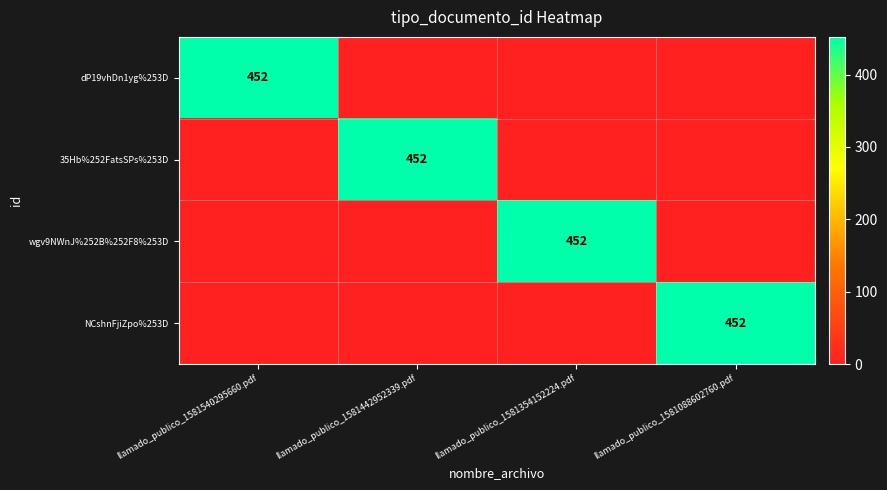

What is the spread (max minus min) of values at llamado_publico_1581442952339.pdf?

452